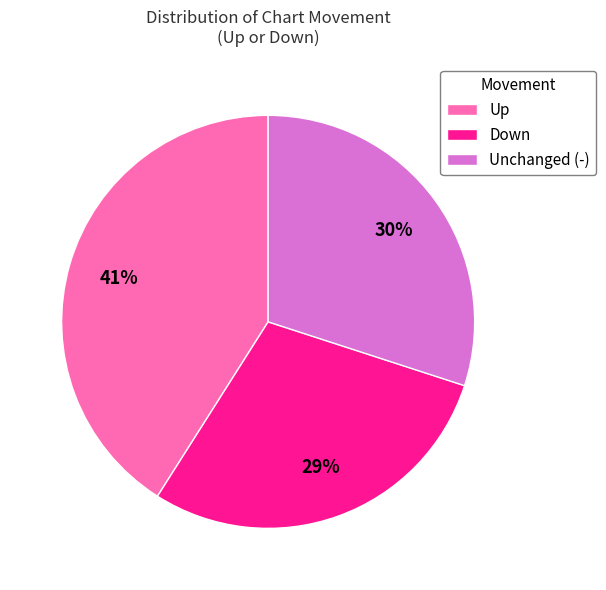

Which category has the smallest portion of the pie?

Down